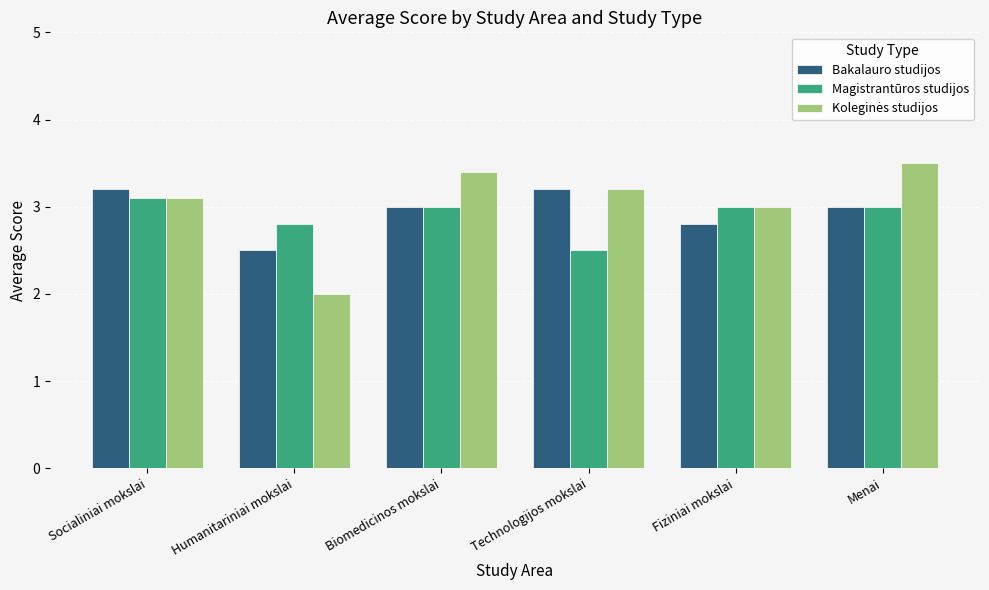

How many distinct data groups are displayed?

3